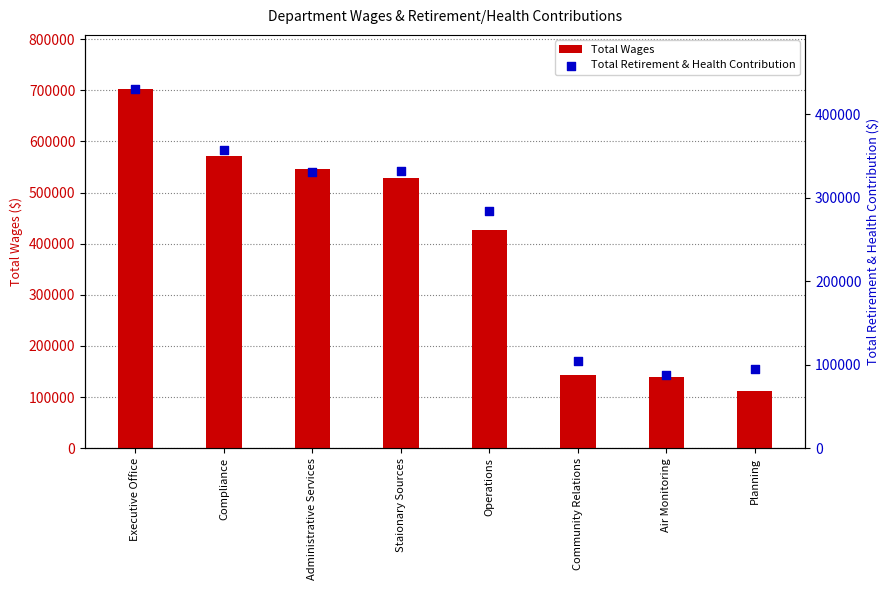

Which series has the largest Y range (max minus min)?

Total Wages